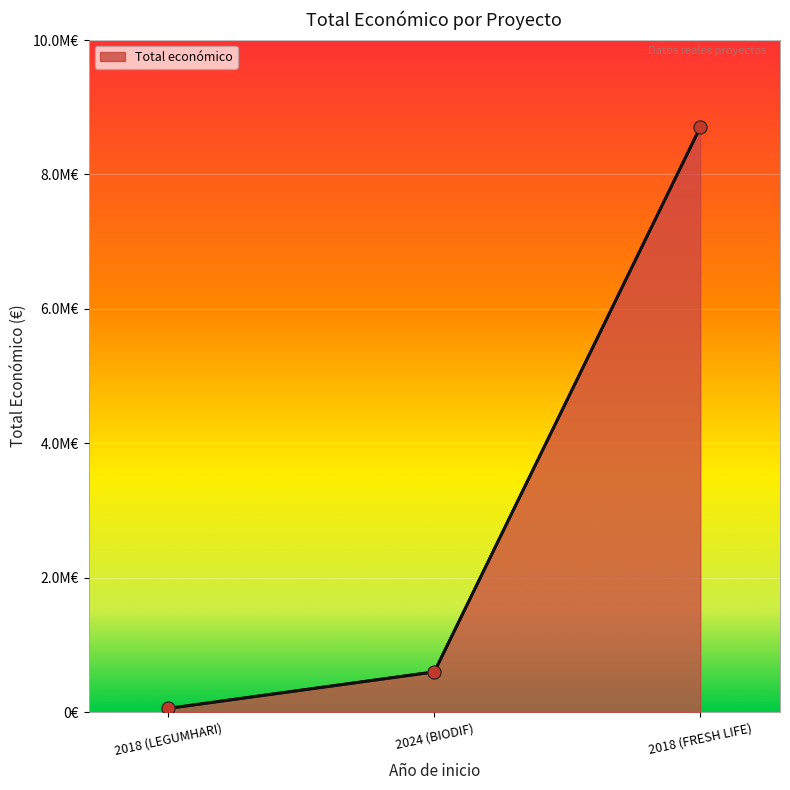

What is the change in value from 2018 (LEGUMHARI) to 2024 (BIODIF)?

+542427